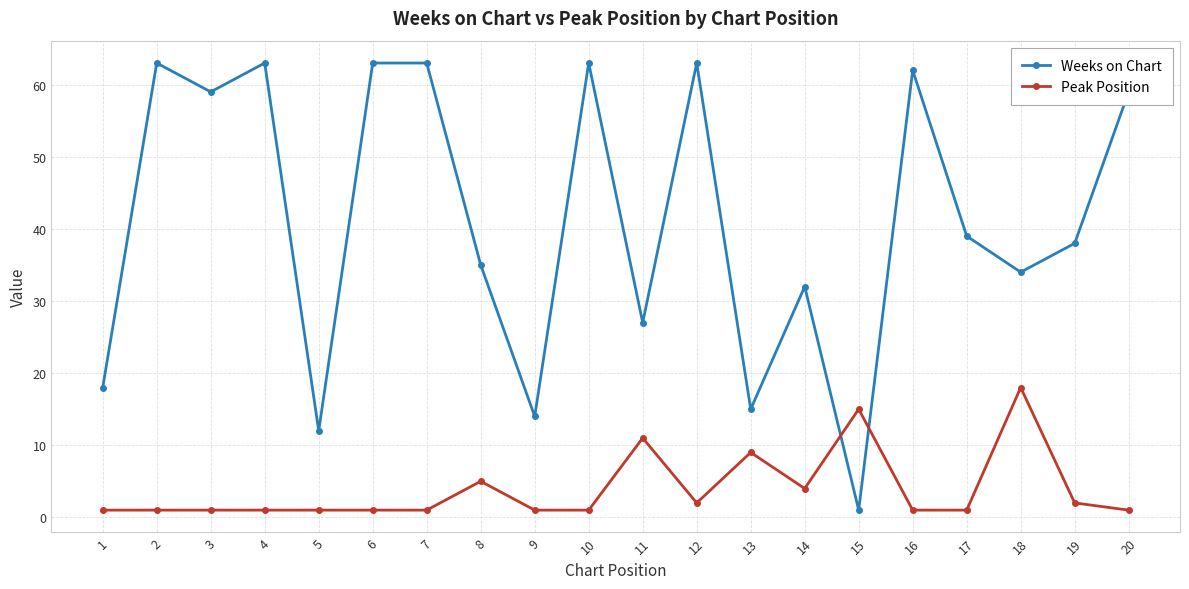

How many intersections are there between Weeks on Chart and Peak Position?

2